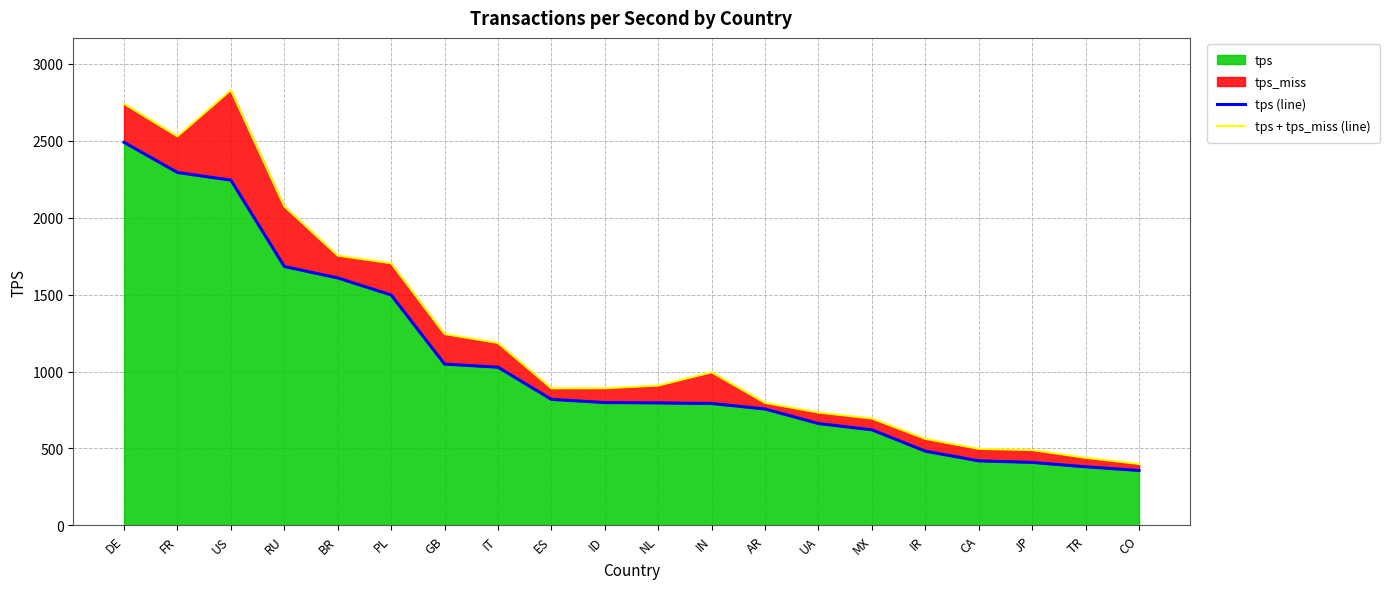

What is the difference between the second highest and second lowest values in the tps (line) series?

1913.8